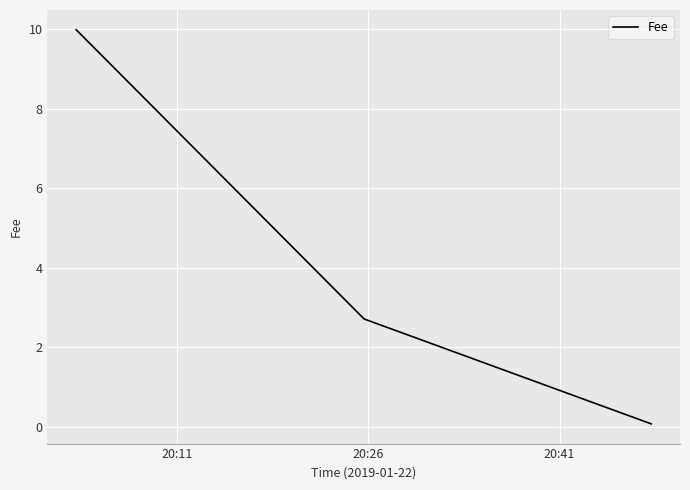

What is the difference between the maximum and second lowest values?

7.3